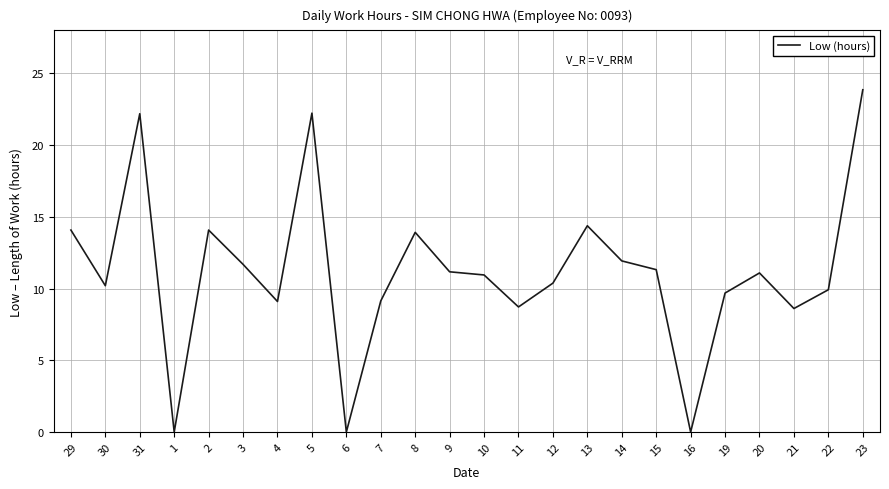

What position from the right is 7?

15